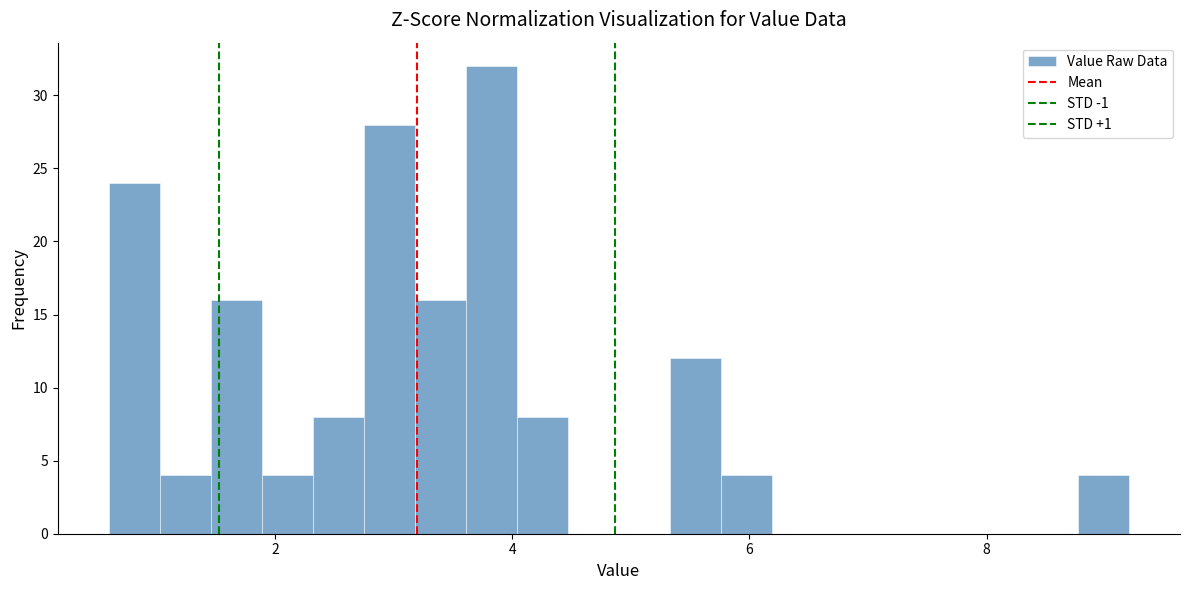

Read against the x-axis, roughly where is the centre of the tallest bar?

3.8